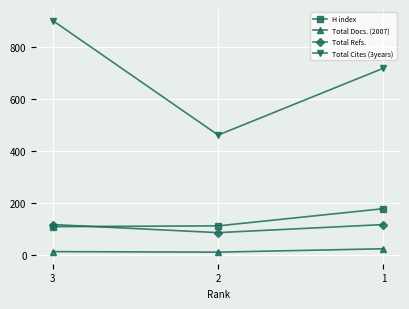

Which series has the largest range (max minus min)?

Total Cites (3years)